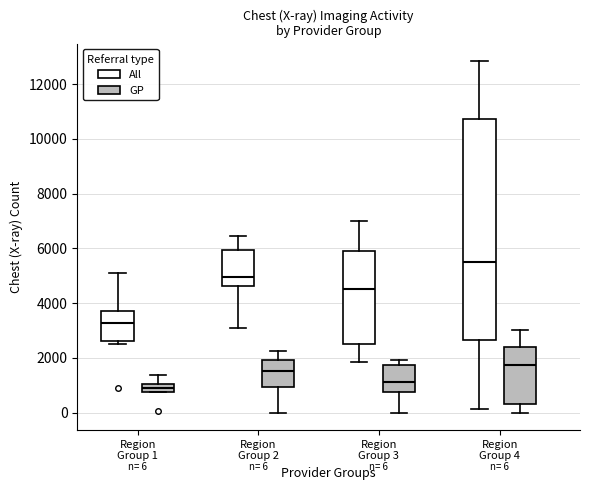

Comparing the boxes themselves (not the whiskers), which one is the tallest?

Region Group 4 (All)